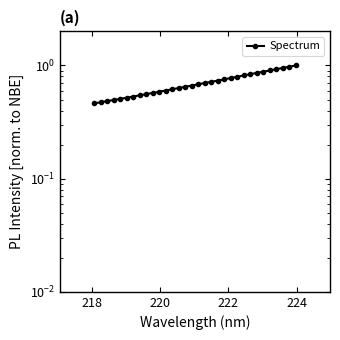

True or false: the data shows 0.8 at 226.

False